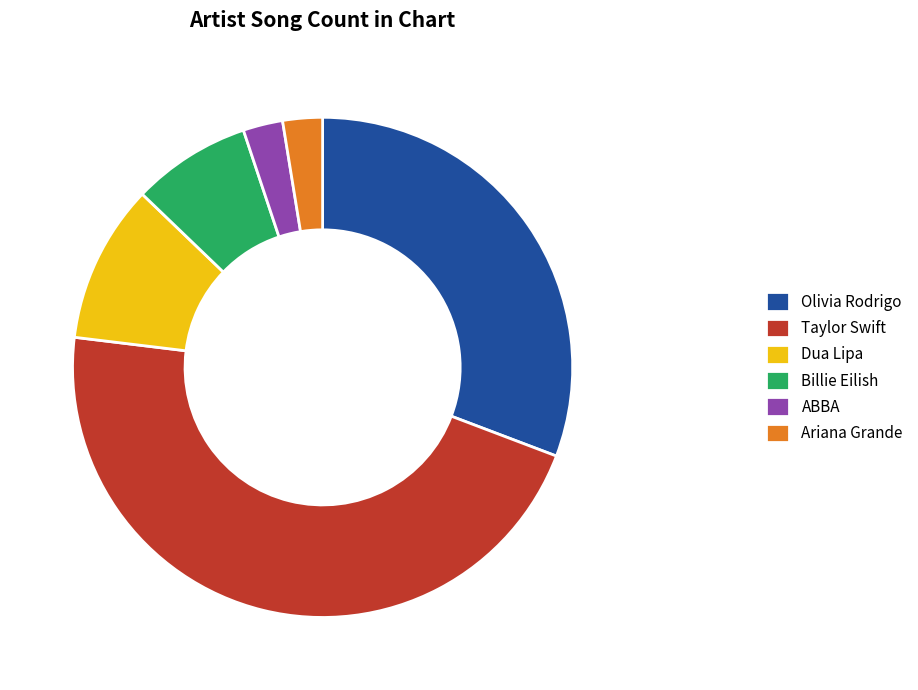

Which slice is the largest?

Taylor Swift